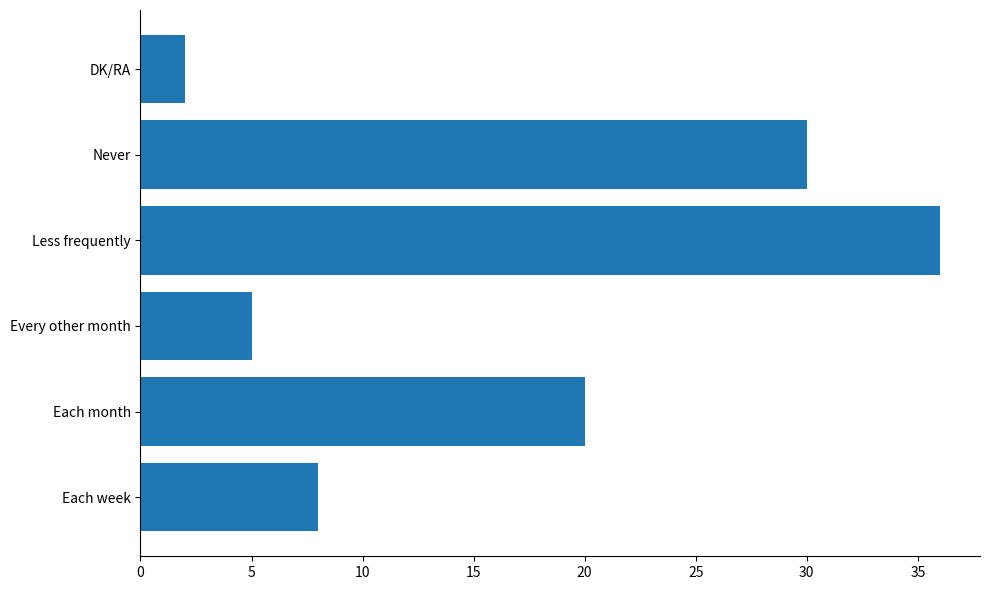

List the labels in order of value, smallest first.

DK/RA, Every other month, Each week, Each month, Never, Less frequently